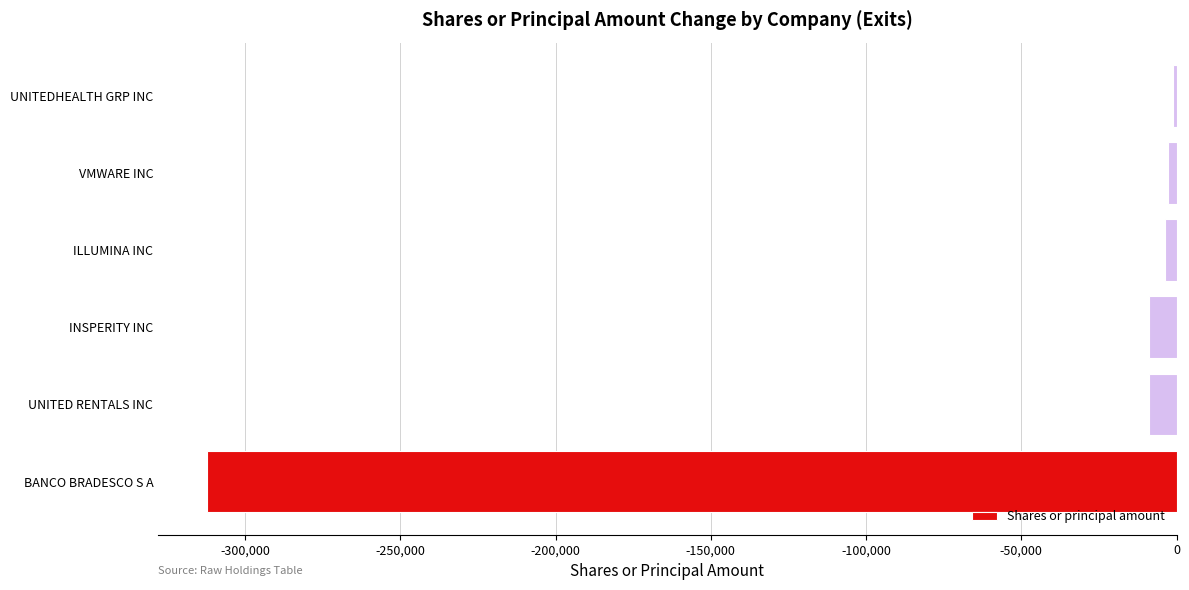

What is the difference between the maximum and minimum values?

311182